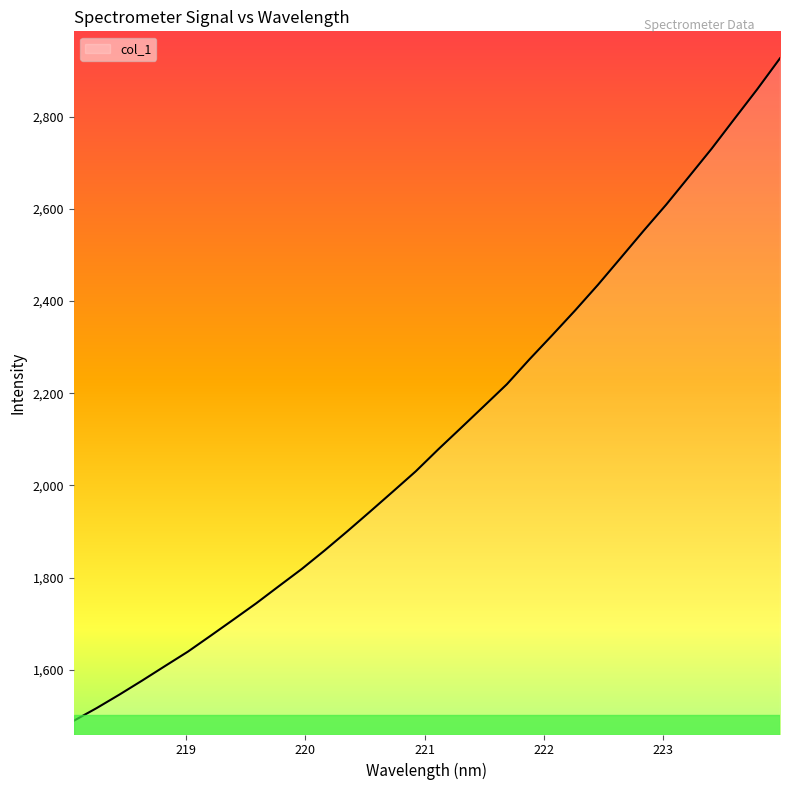

What is the difference between the maximum and minimum values?

1437.2